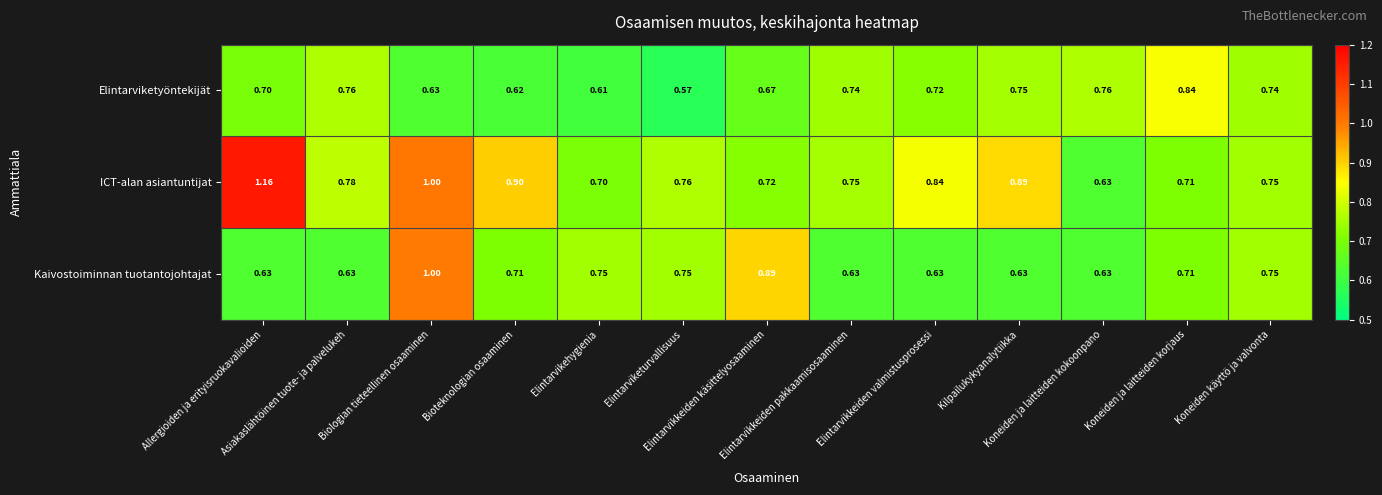

Rank the series by their average value, from highest to lowest.

ICT-alan asiantuntijat, Kaivostoiminnan tuotantojohtajat, Elintarviketyöntekijät